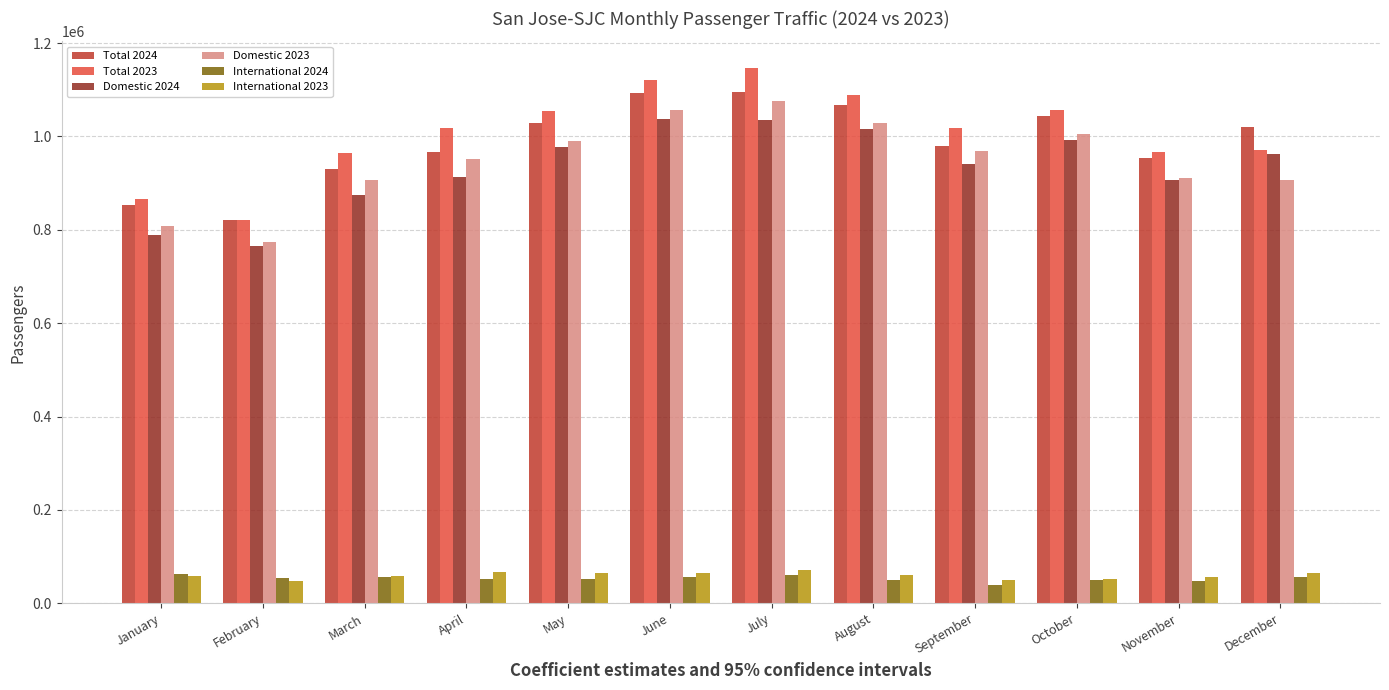

What is the approximate value of Total 2023 at January, to the nearest 100?

866300